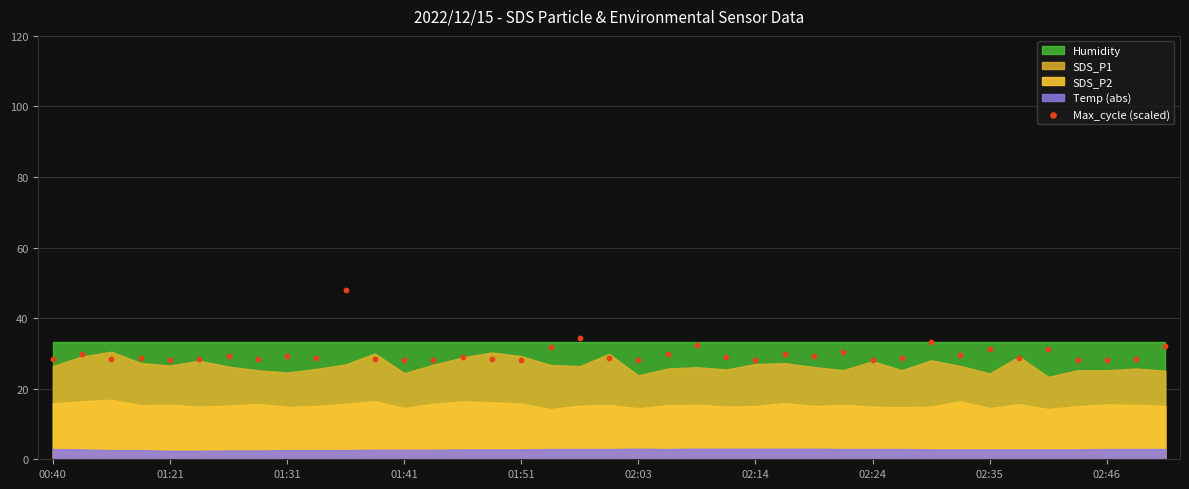

What is the range of Y values (max minus min)?

20.0